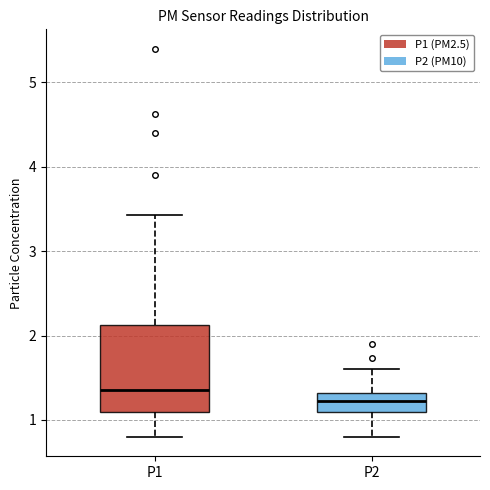

Which box has the highest median line?

P1